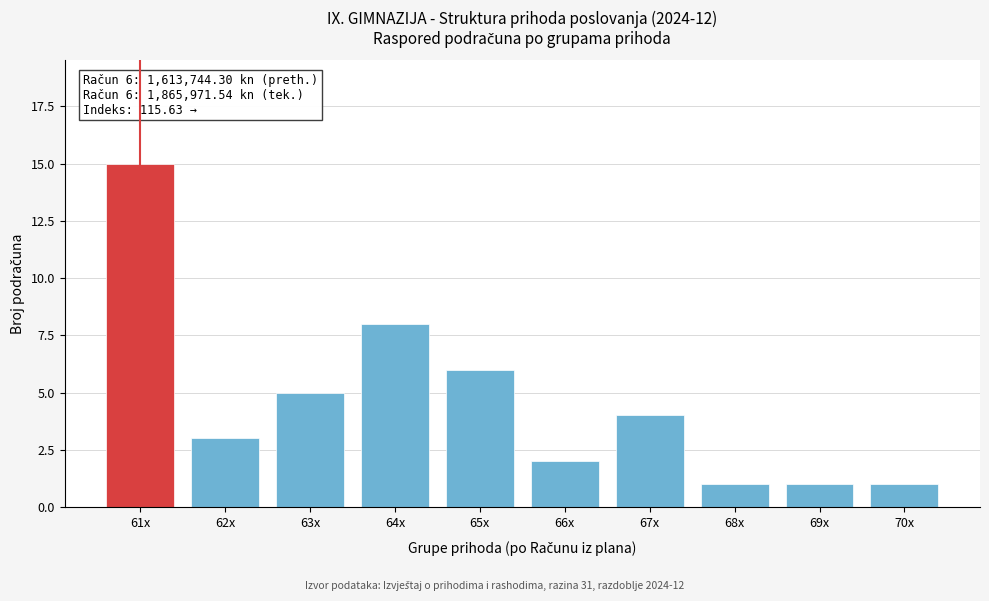

Reading right to left, list all the values displayed in this chart.

70x=1	69x=1	68x=1	67x=4	66x=2	65x=6	64x=8	63x=5	62x=3	61x=15